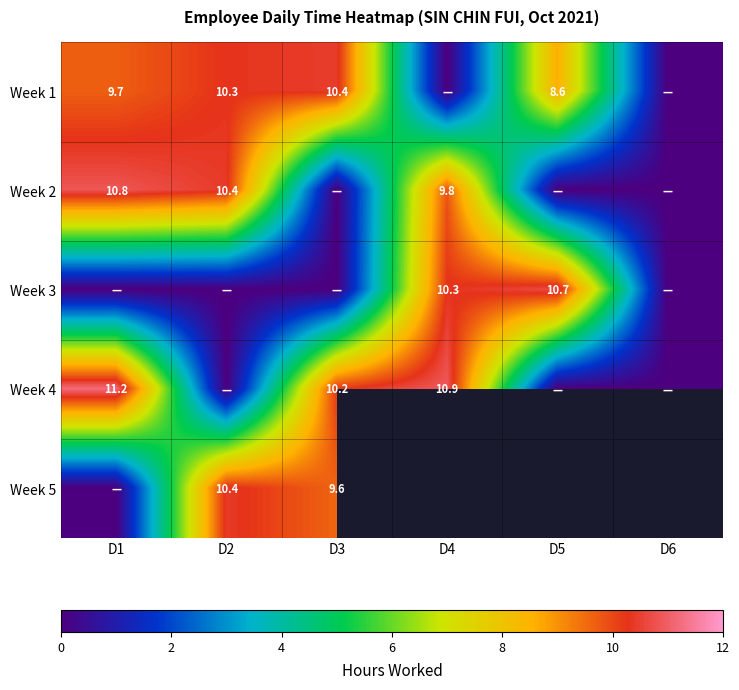

Count the number of categories in the chart.

6